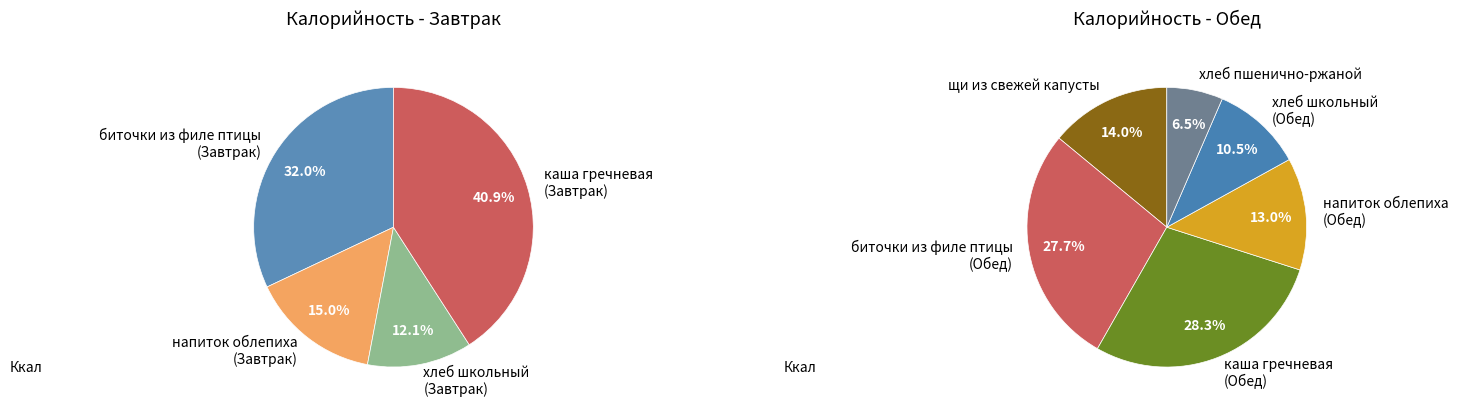

Count the number of slices in the pie.

10